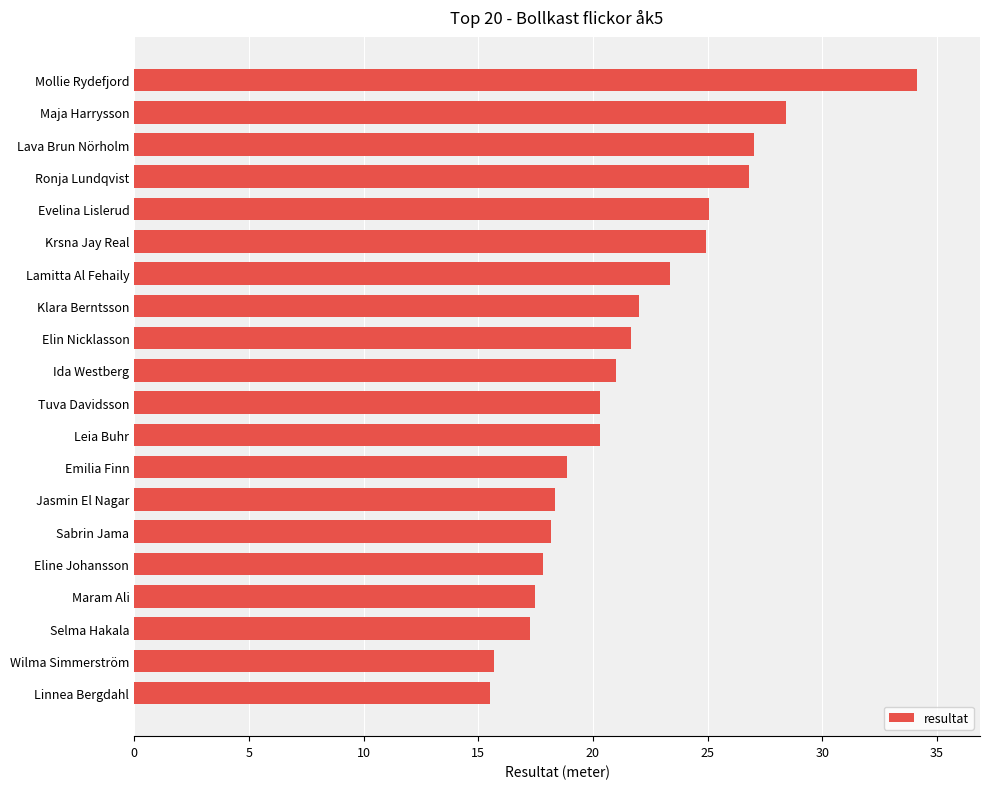

Count the number of data series in this chart.

1